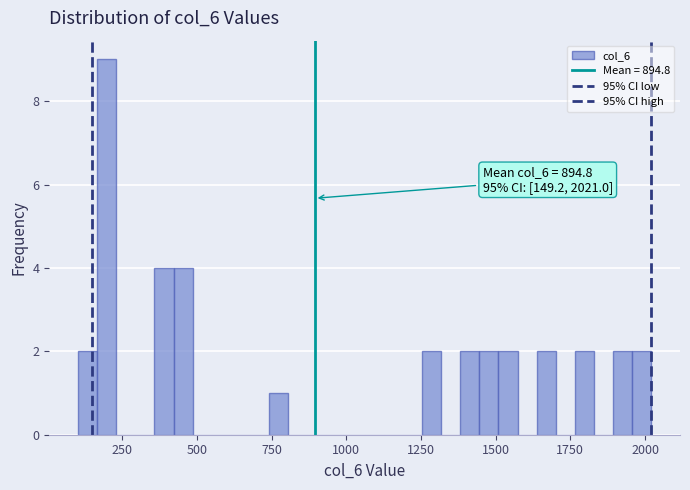

Around what value on the x-axis is the tallest bar? Give the approximate position of its centre, as read against the axis.

200